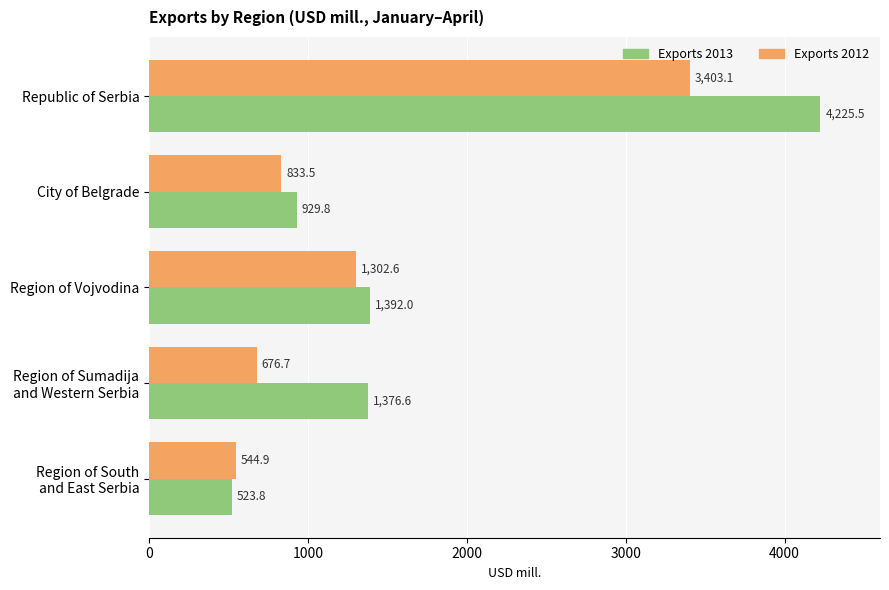

What is the smallest value displayed?

523.8